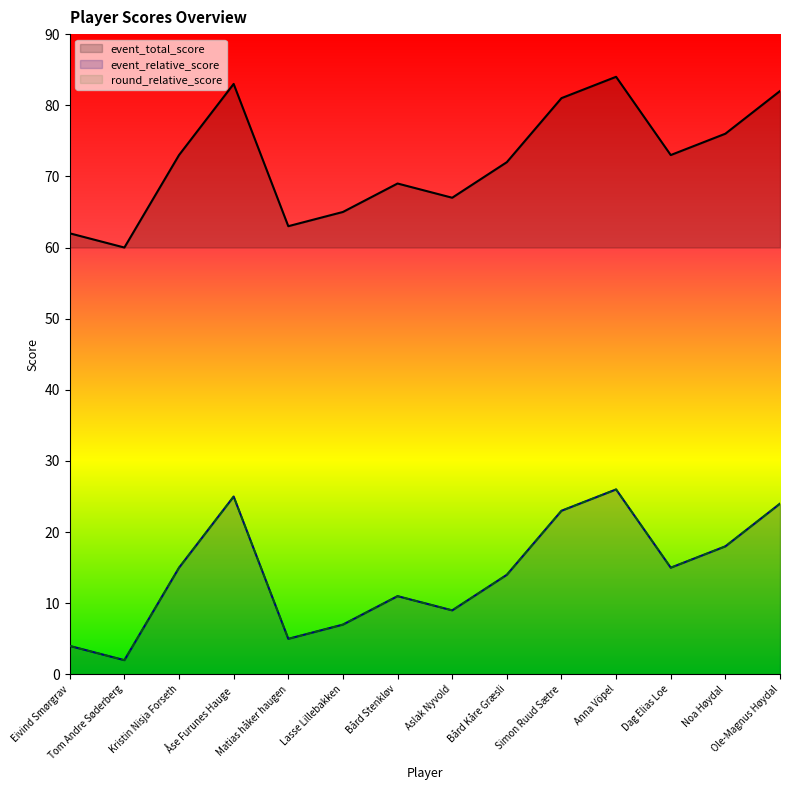

What is the label of the 12th point from the left?

Dag Elias Loe